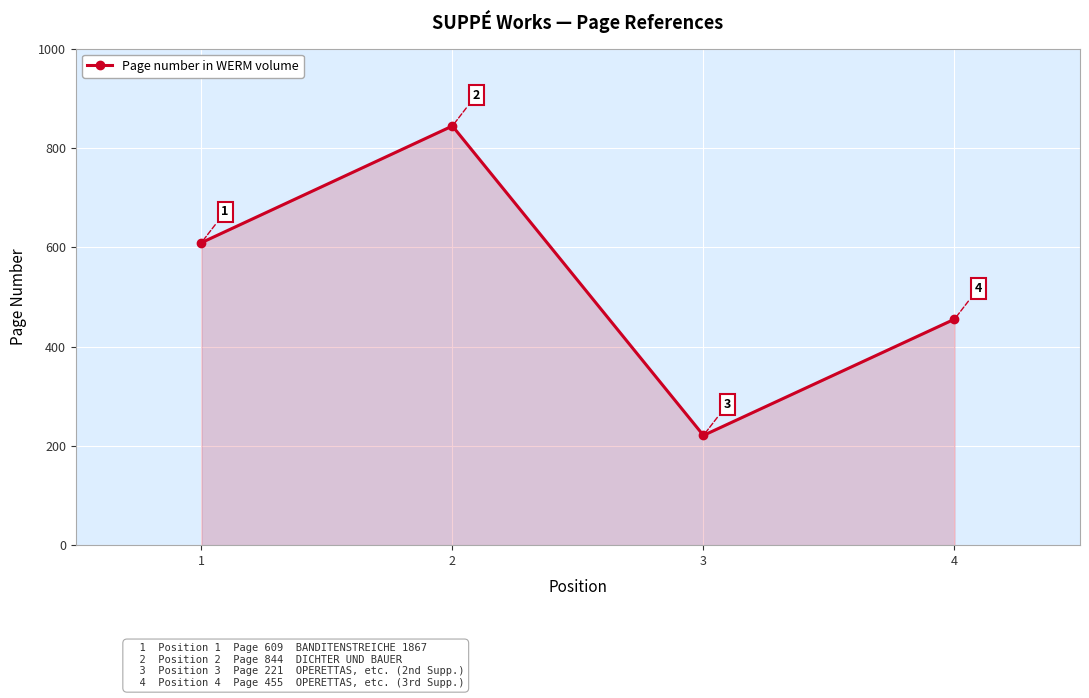

Count the values in the range 455 to 844.

3